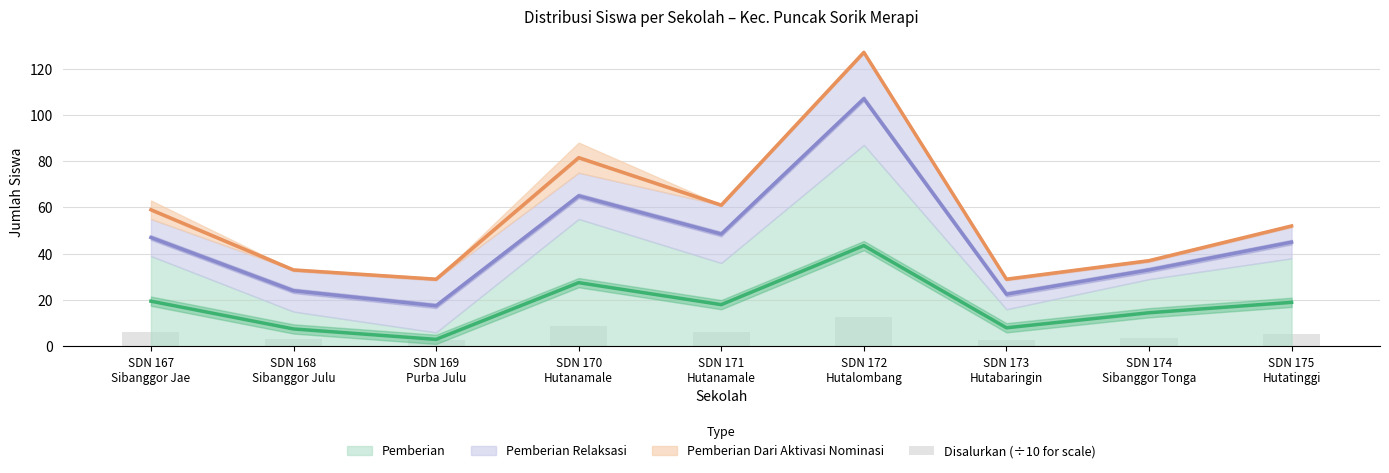

Which category has the highest value across all series?

SDN 172
Hutalombang